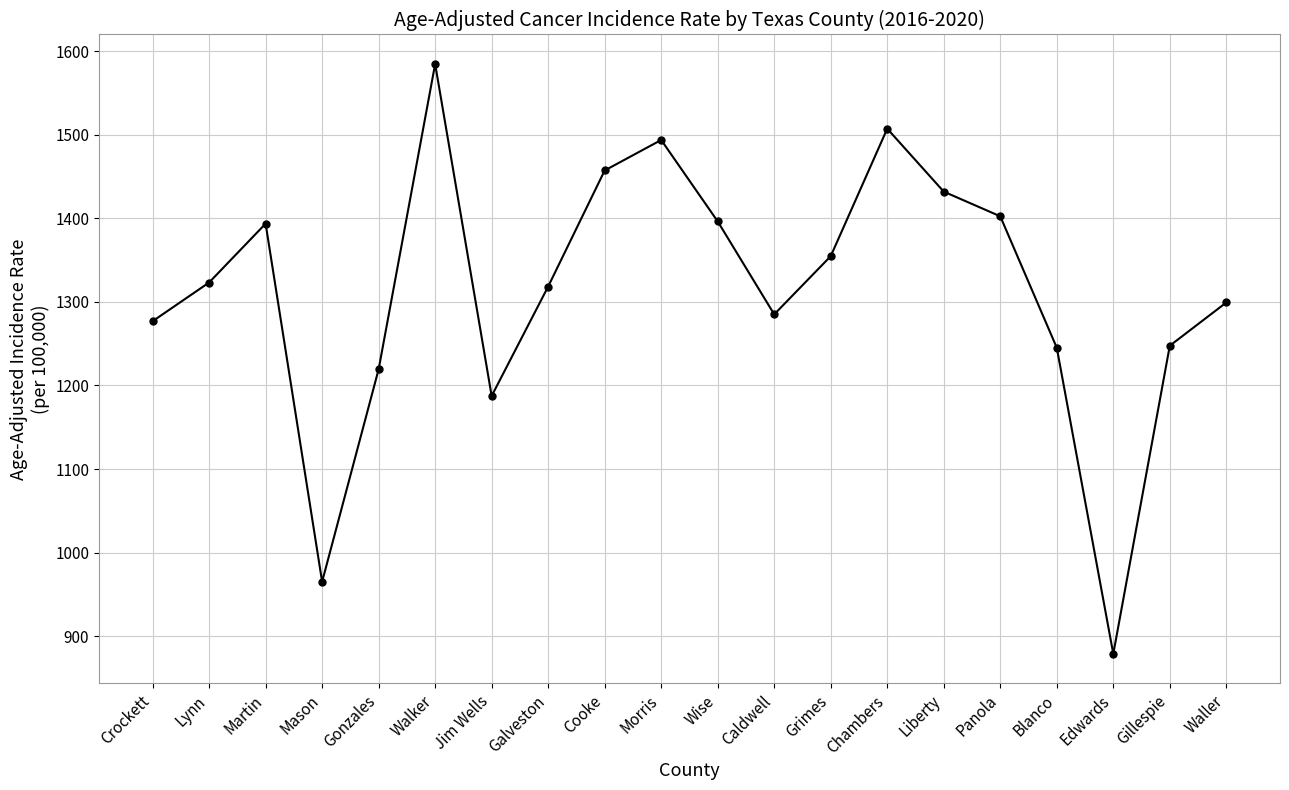

What is the ratio of the value at Crockett to the value at Blanco?

1.0